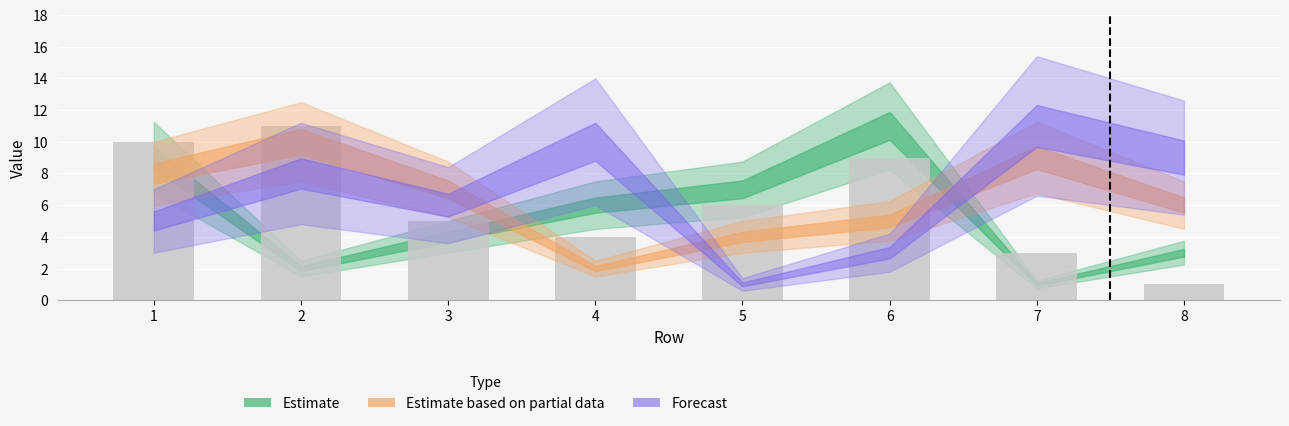

Which label corresponds to the largest value in the chart?

2